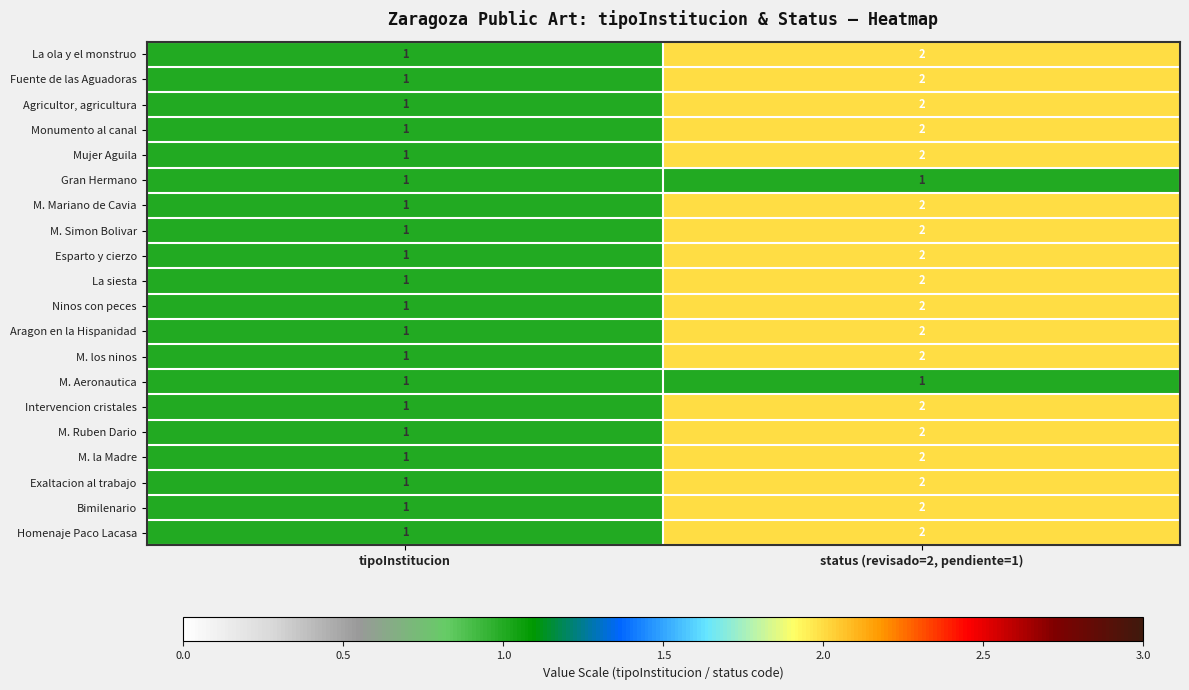

What is the greatest value displayed?

2